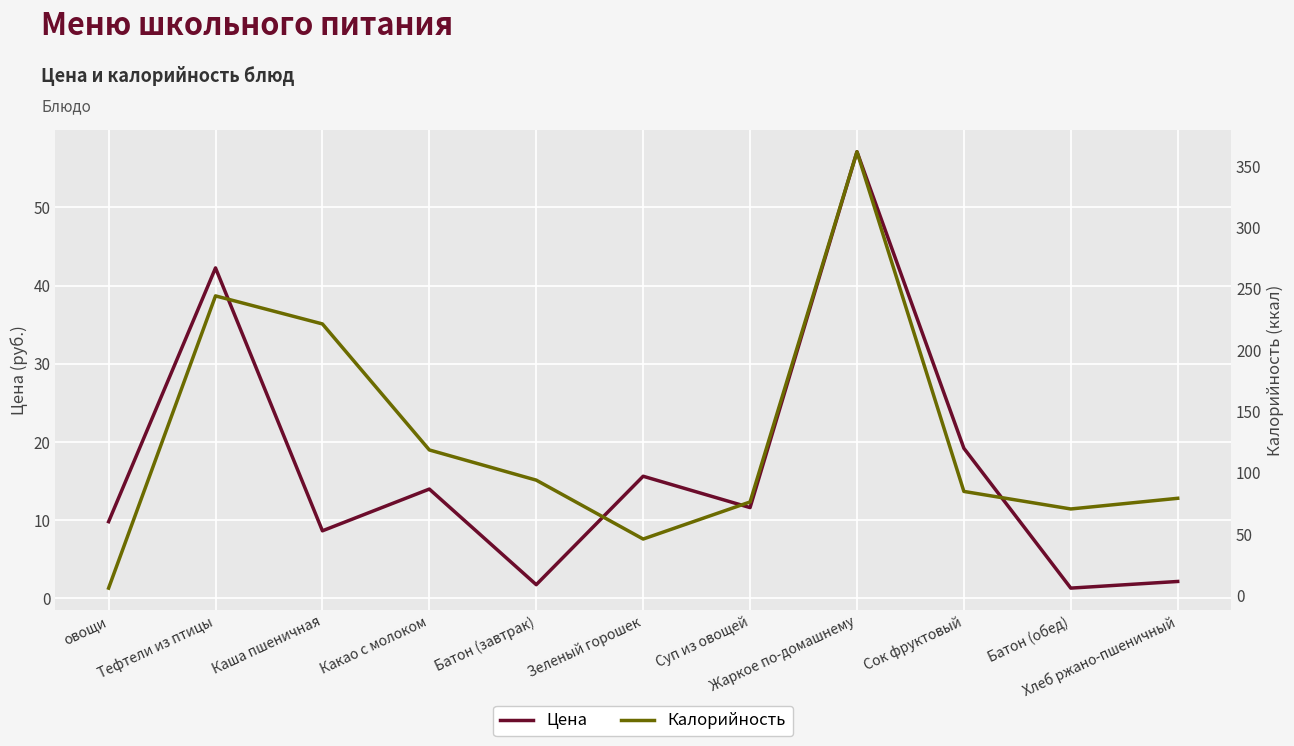

What is the total value across all series at Каша пшеничная?

229.9